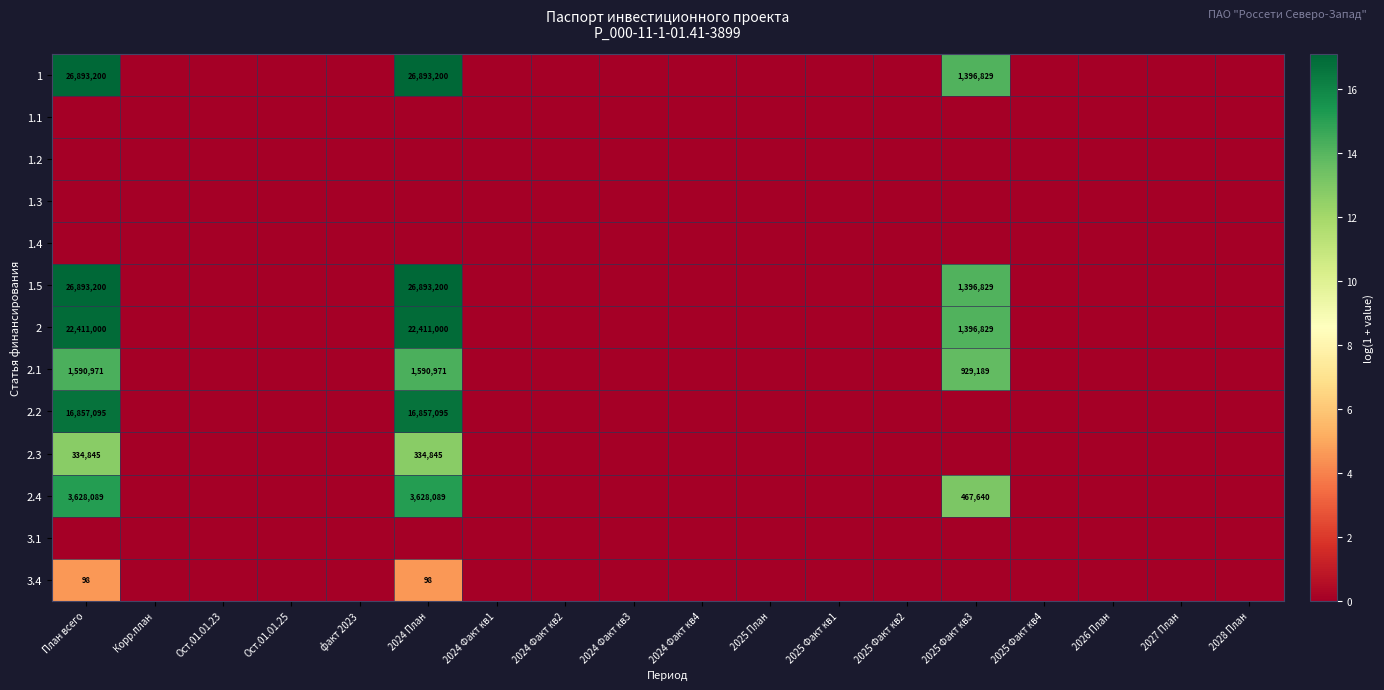

Which label corresponds to the largest value in the chart?

План всего